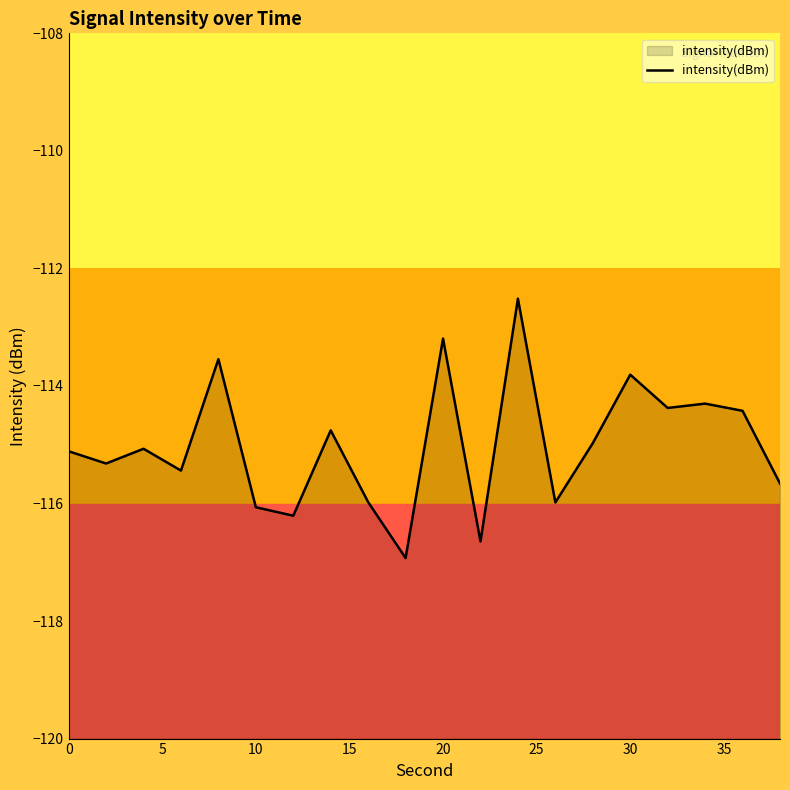

What is the difference between the maximum and minimum values?

4.4